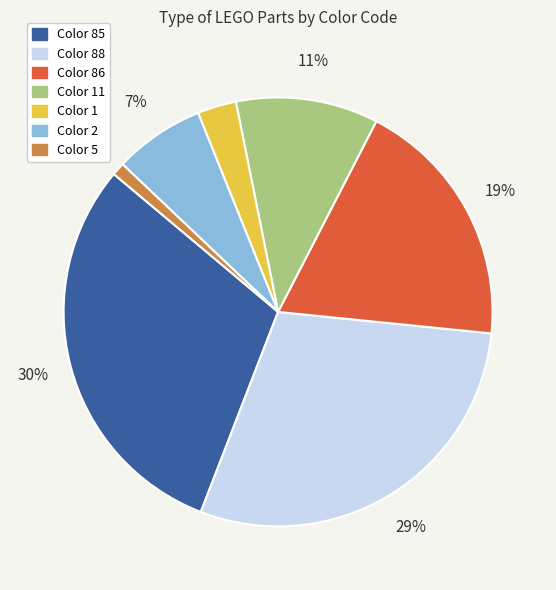

Does any single category account for the majority?

No